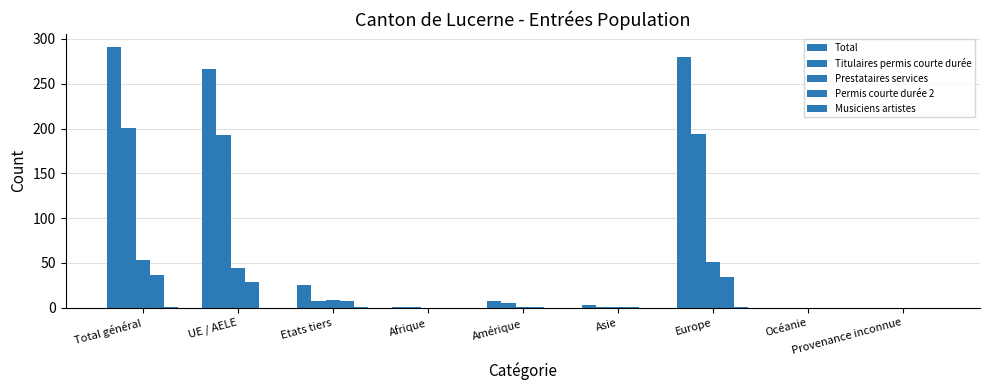

Which series changed the most between Amérique and Europe?

Total